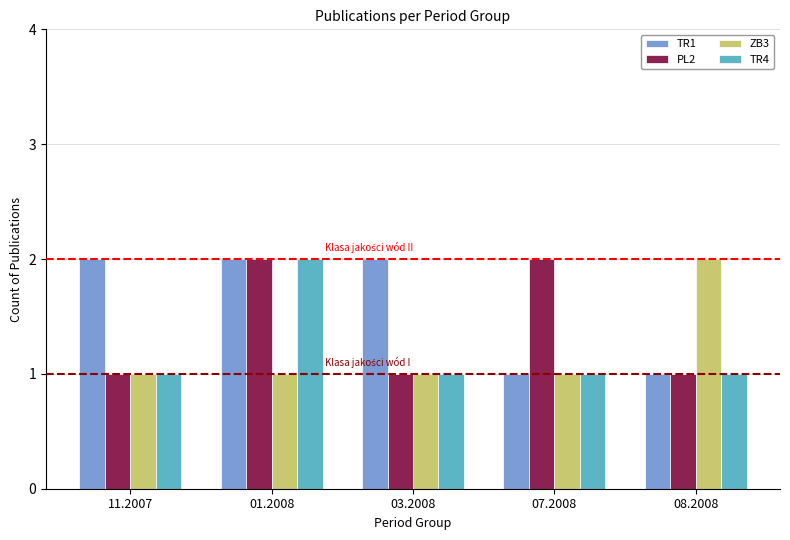

At which label does ZB3 reach its peak?

08.2008